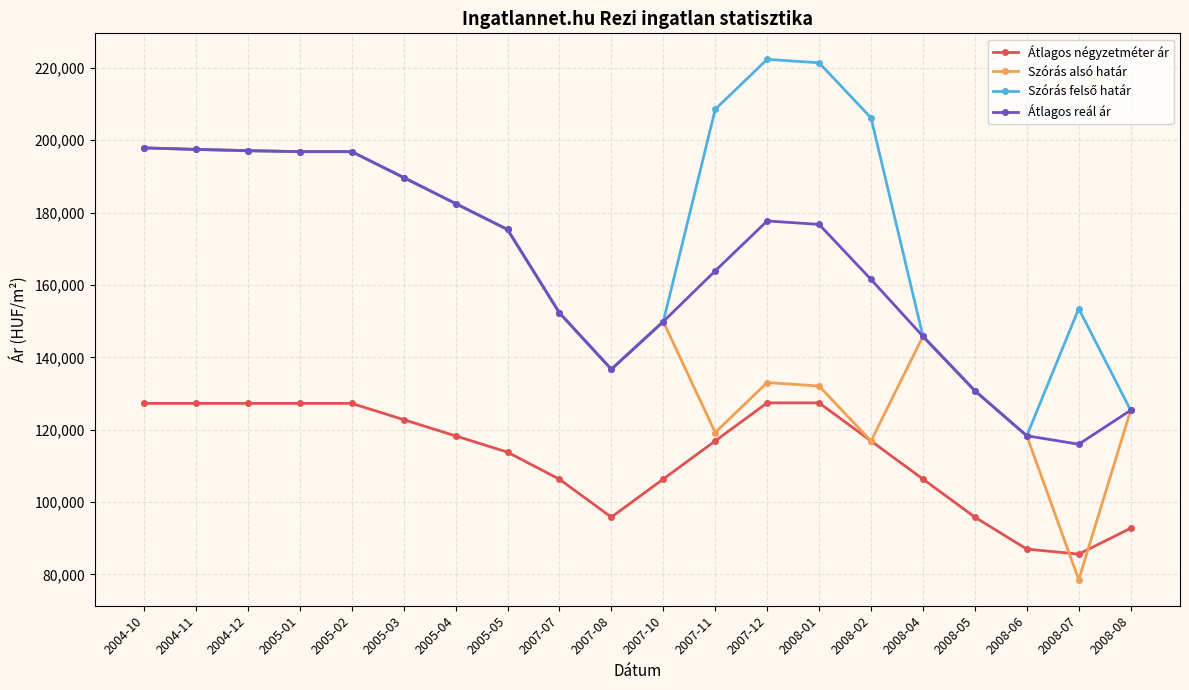

What is the maximum value shown in the chart?

222357